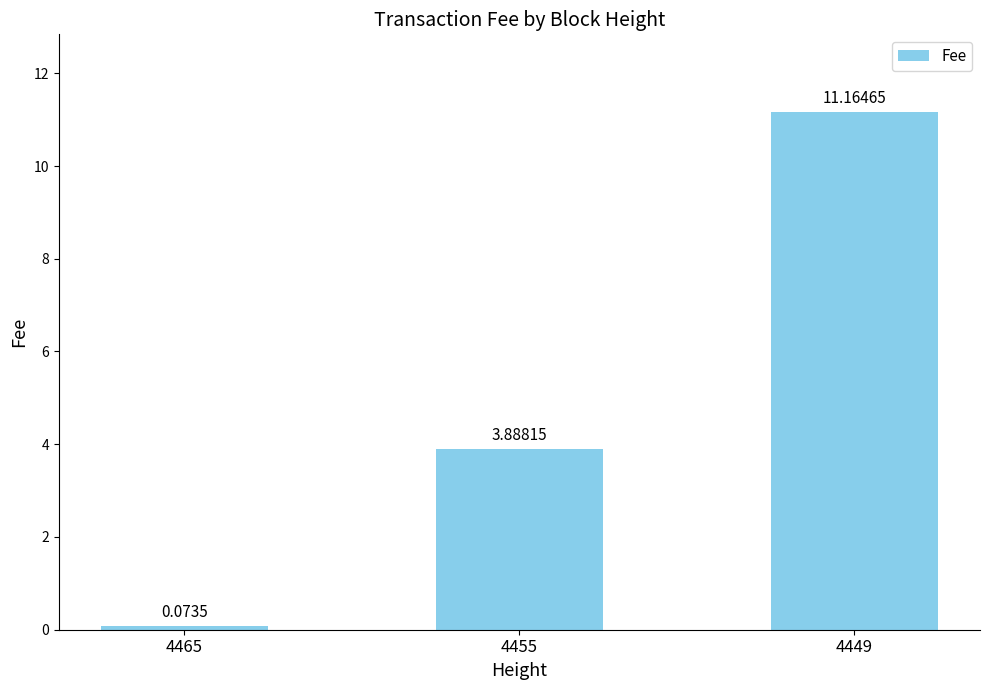

What is the difference between the values at 4455 and 4465?

3.8